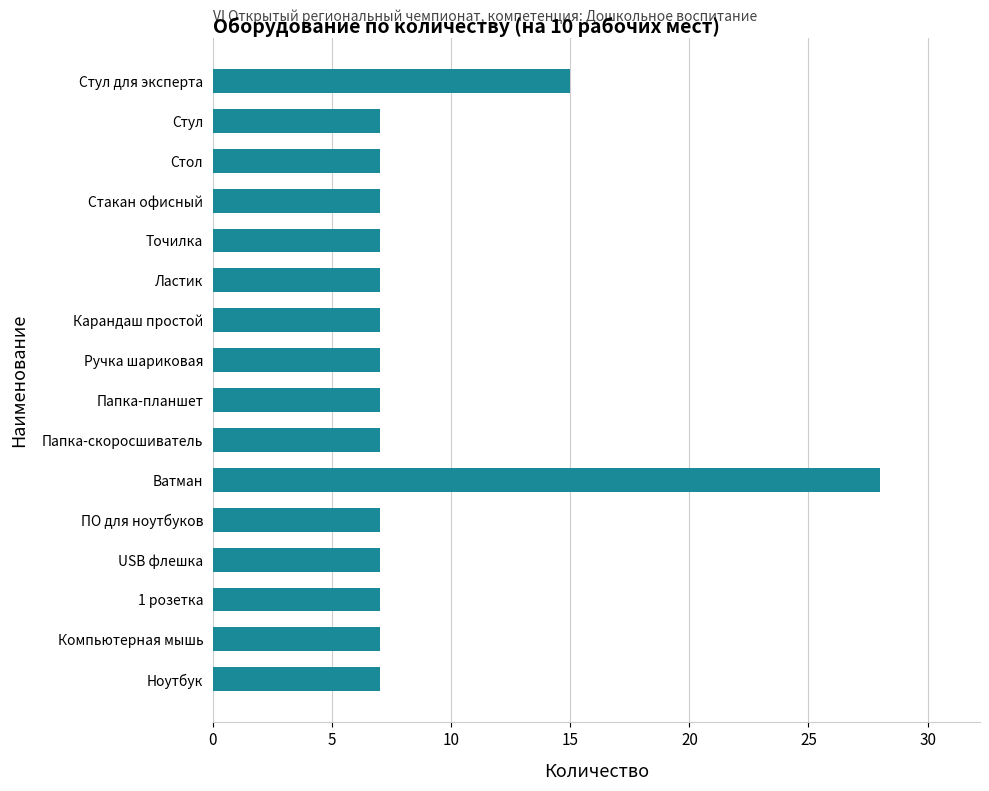

Where is the data nearest to the value 17?

Стул для эксперта